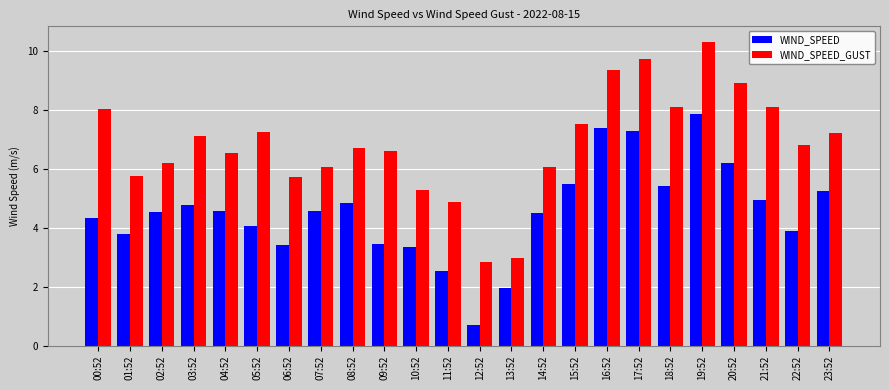

True or false: WIND_SPEED_GUST has a value of 2.1 at 06:52.

False